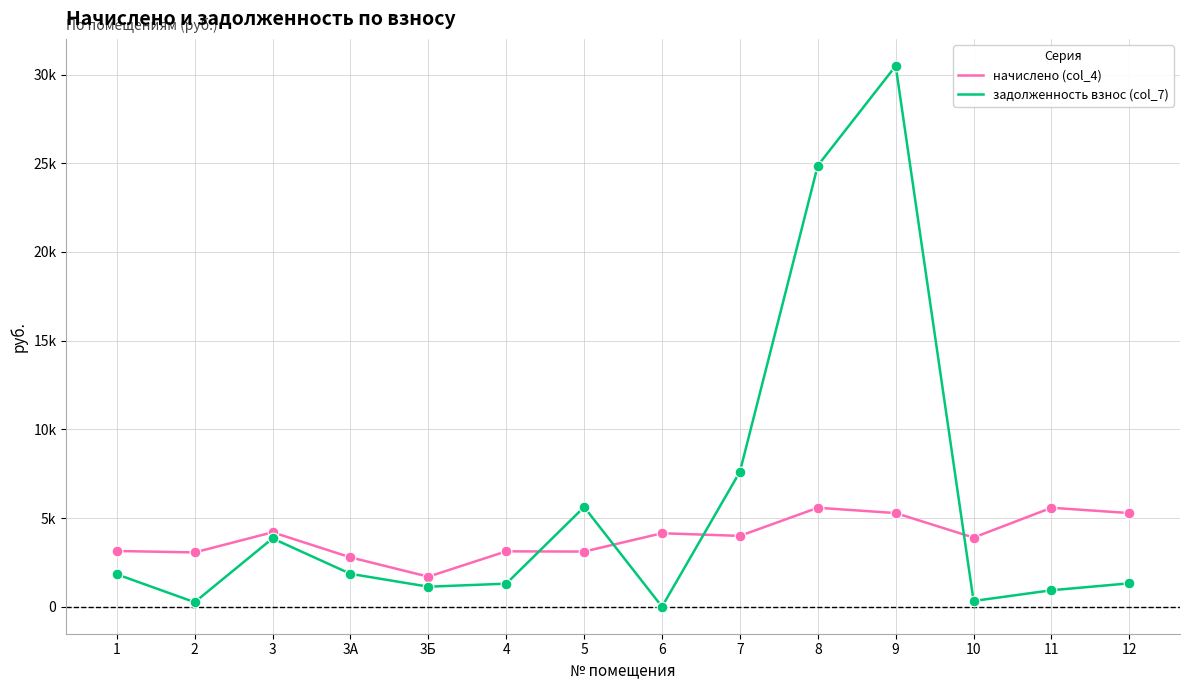

Is the value of задолженность взнос (col_7) at 11 greater than the value of начислено (col_4) at 11?

No